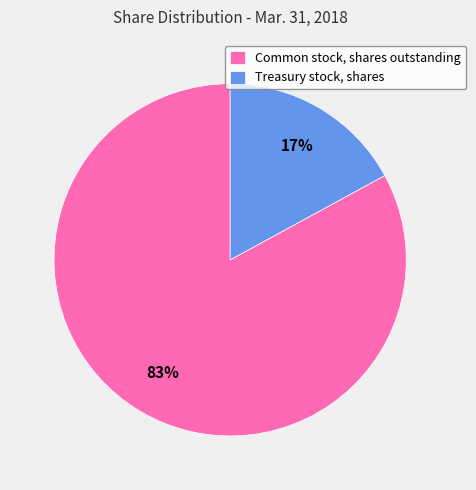

How many segments does this pie chart have?

2